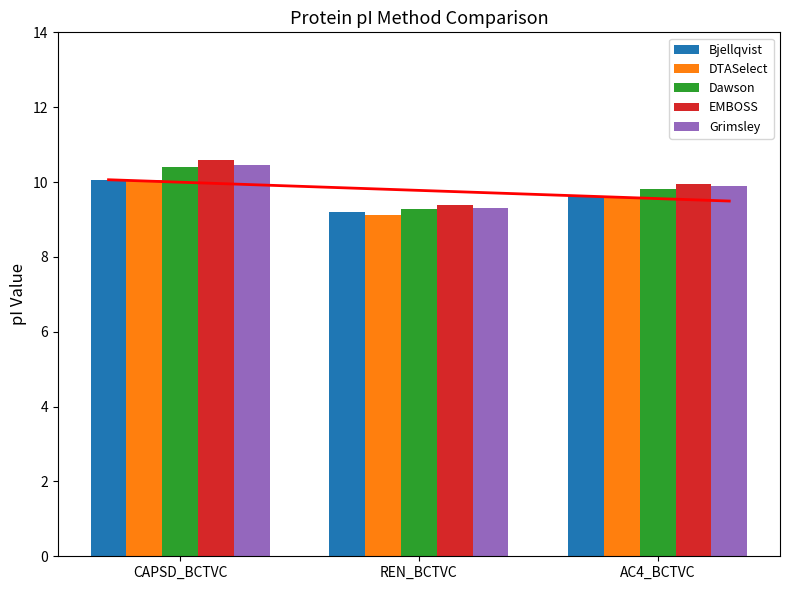

Which category has the lowest value across all series?

REN_BCTVC